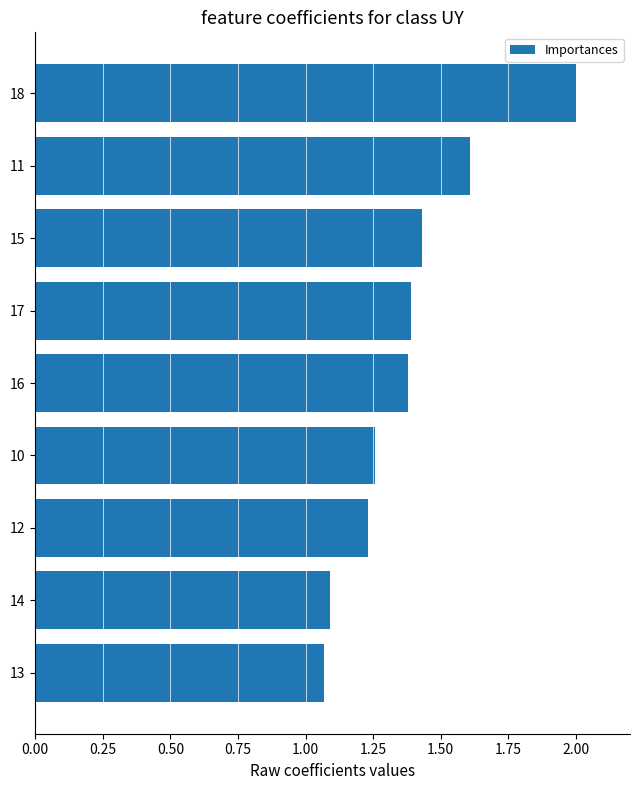

How many series are shown in this chart?

1